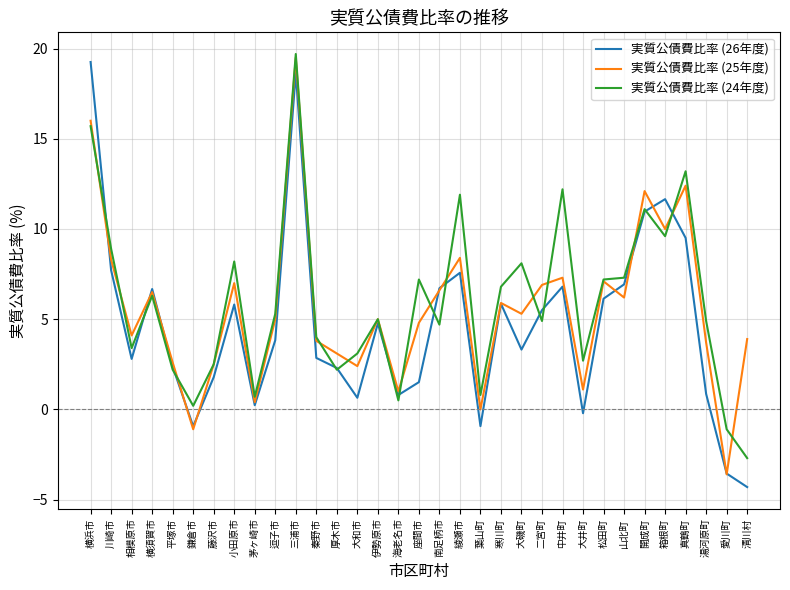

How many lines are shown in the chart?

3